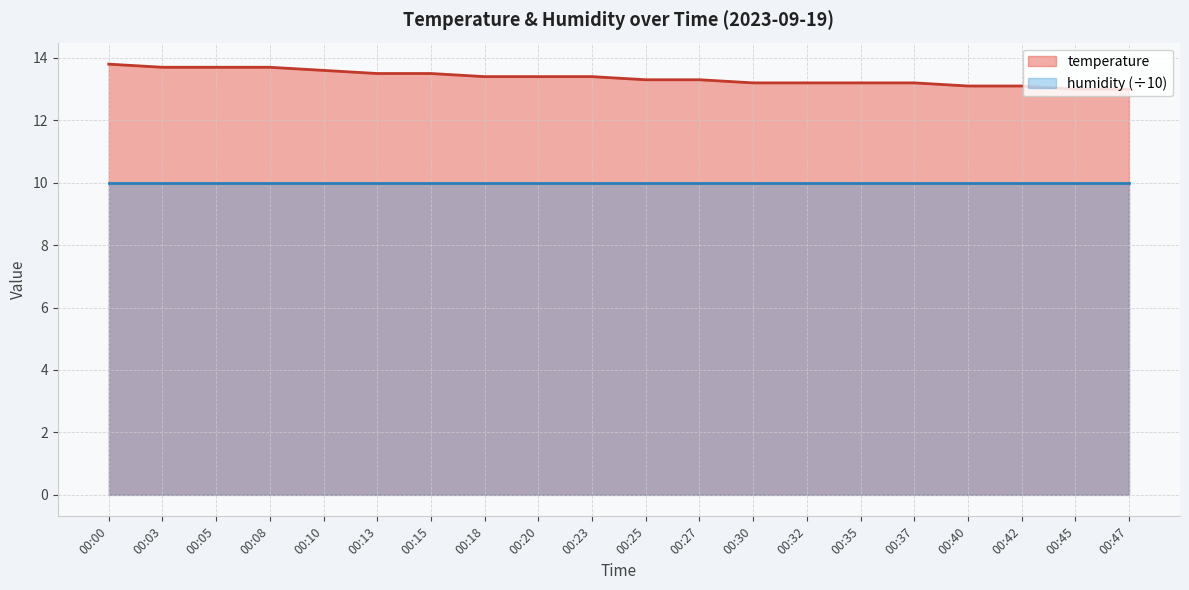

What is the value of the 13th point from the left?

13.2